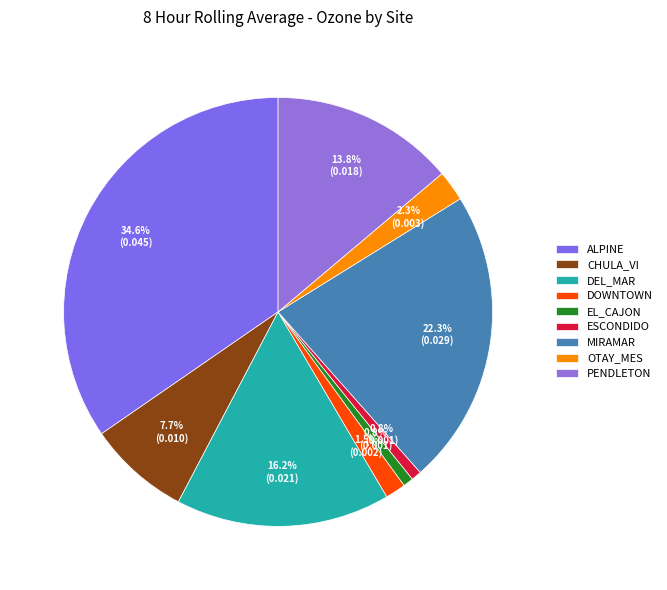

Is it true that DEL_MAR is 8% of the pie?

False